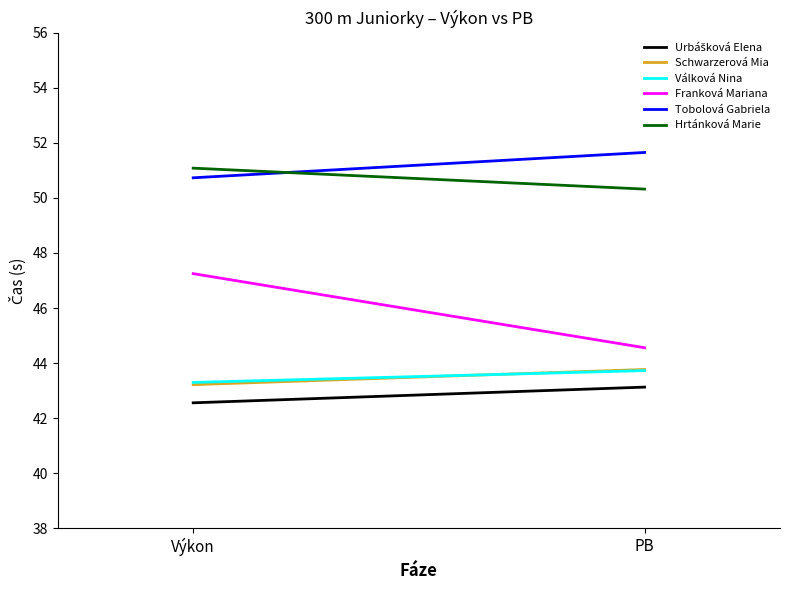

What is the greatest value displayed?

51.6